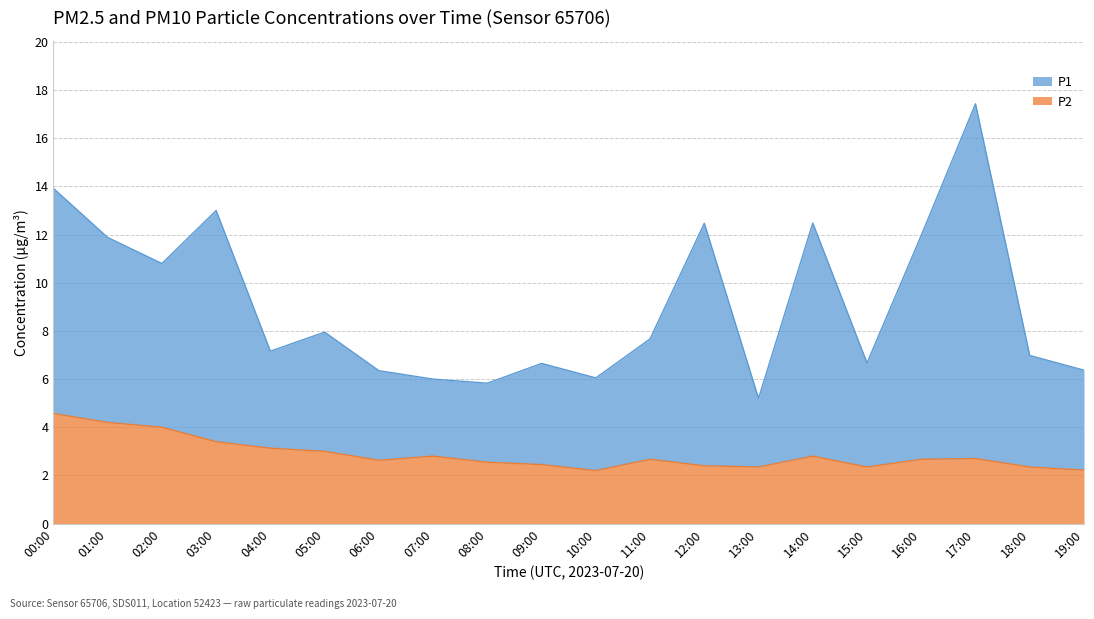

True or false: P2 and P1 intersect in this chart.

False